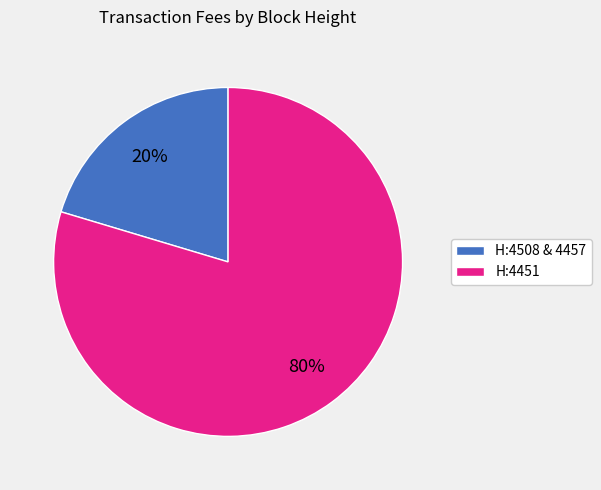

Does any single category account for the majority?

Yes